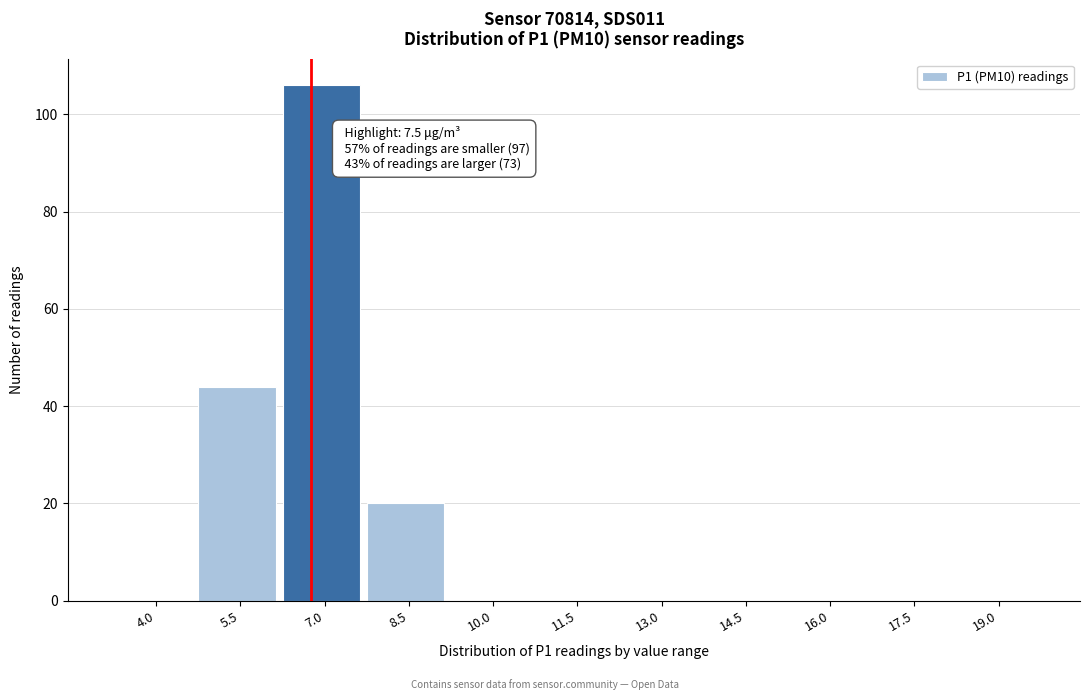

Reading left to right, transcribe all the data shown in this chart.

4.0=0	5.5=44	7.0=106	8.5=20	10.0=0	11.5=0	13.0=0	14.5=0	16.0=0	17.5=0	19.0=0